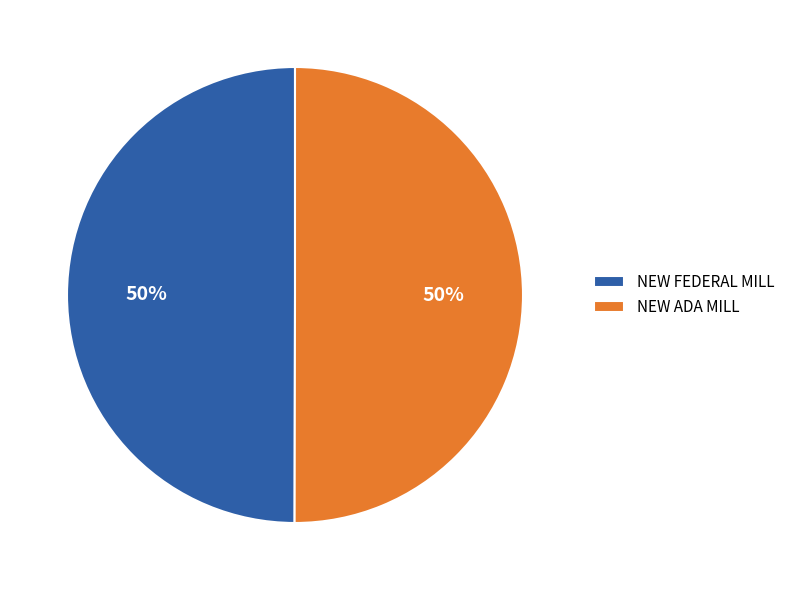

What percentage is the NEW ADA MILL slice, to the nearest percent?

50%